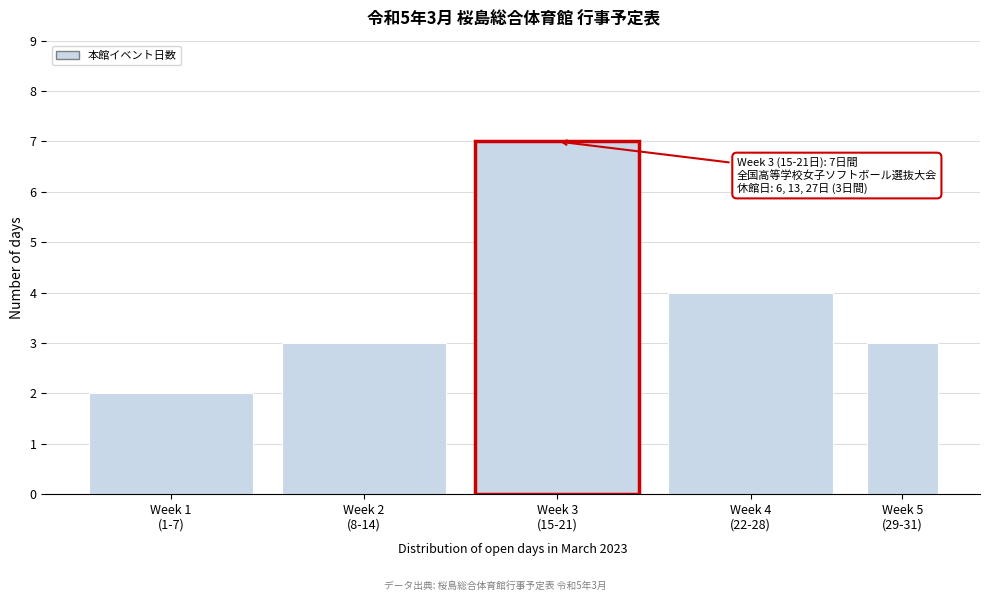

Reading left to right, extract all data points from this chart.

2	3	7	4	3